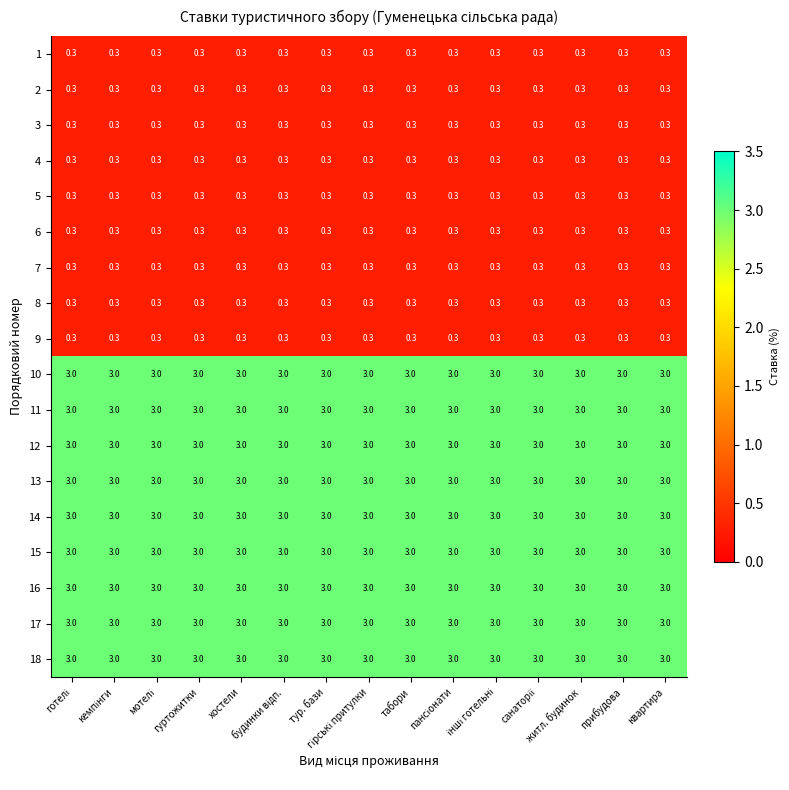

At how many categories does at least one series exceed 2?

15